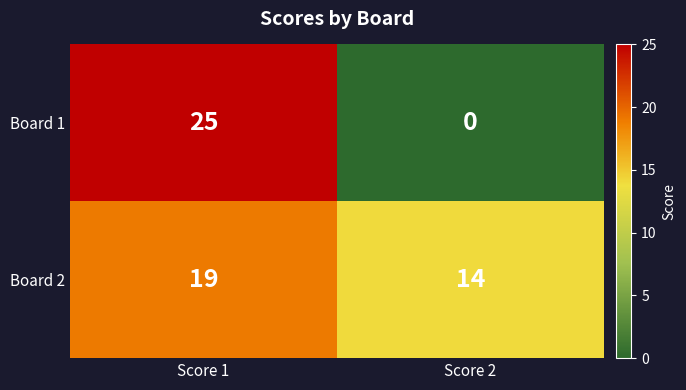

What is the difference between the highest and lowest values at Score 1?

6